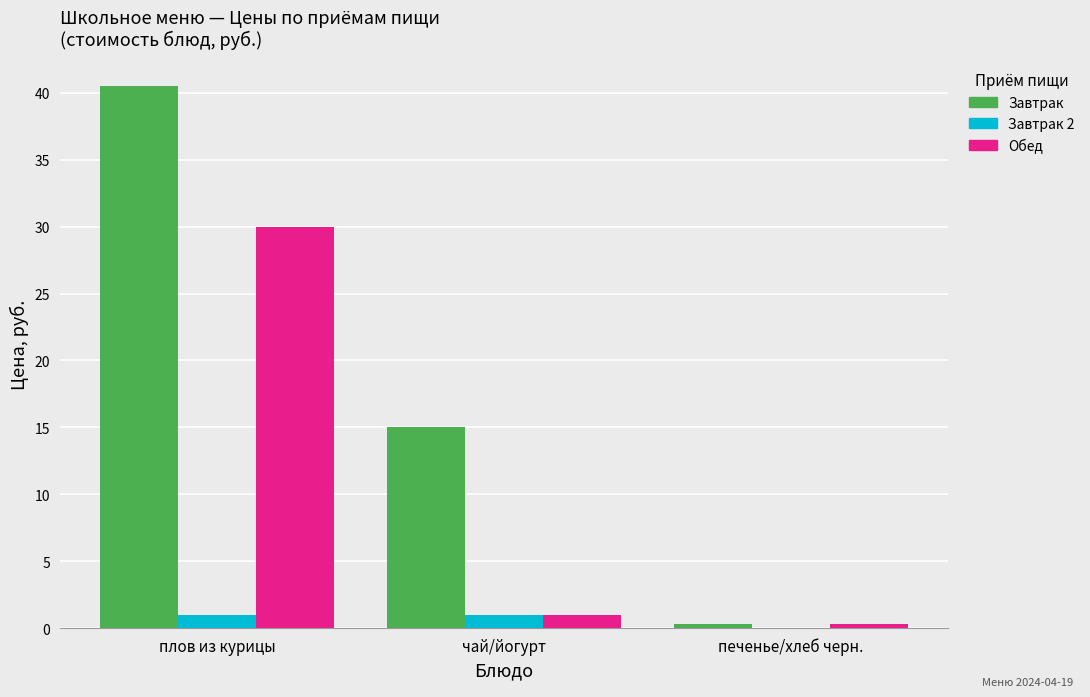

What is the sum of the Завтрак values at чай/йогурт and плов из курицы?

55.5